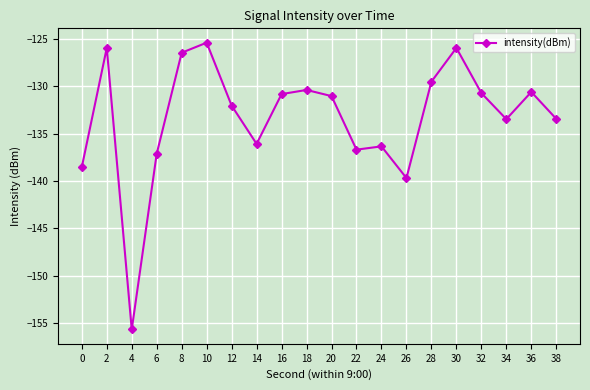

What is the difference between the second highest and minimum values?

29.7